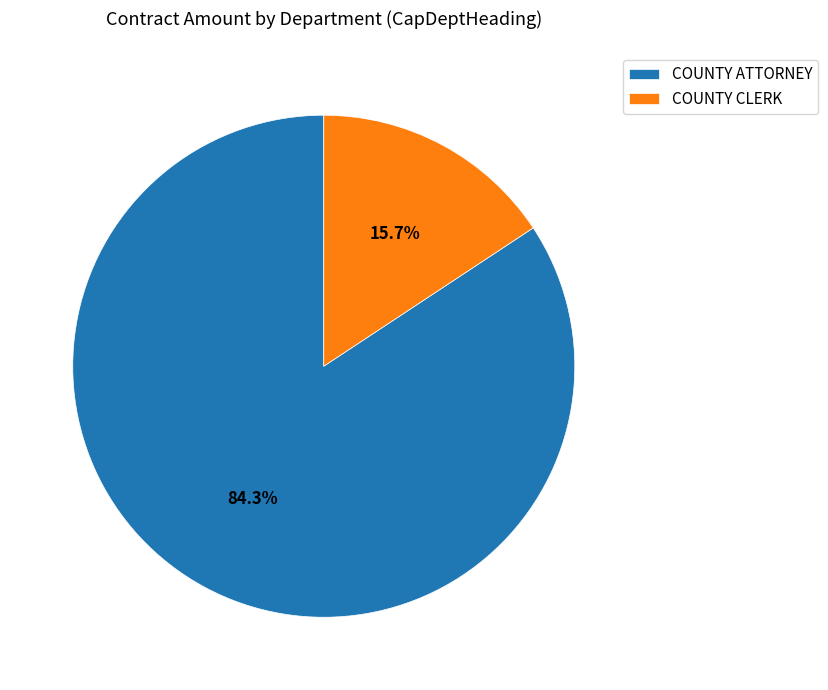

Does COUNTY ATTORNEY account for over 50% of the chart?

Yes